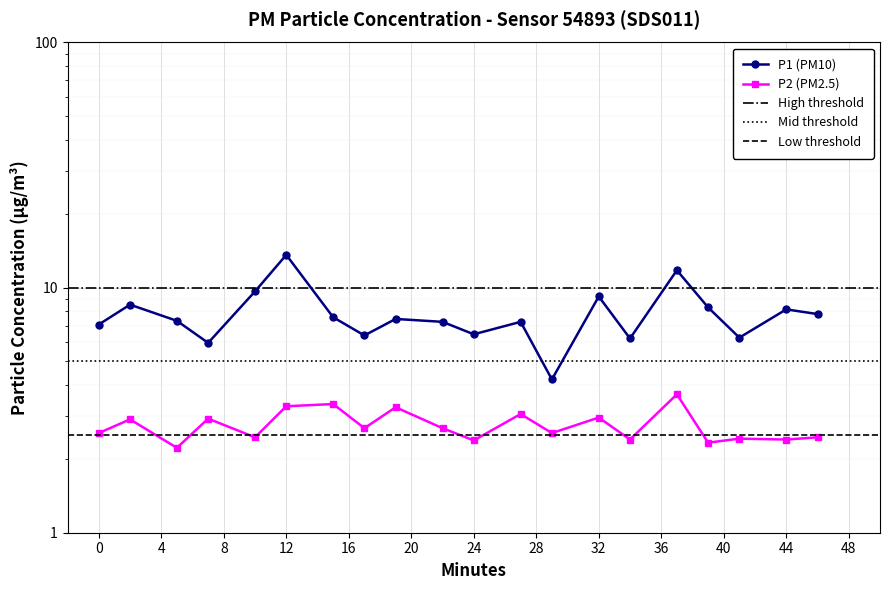

How many data points does each series have?

20